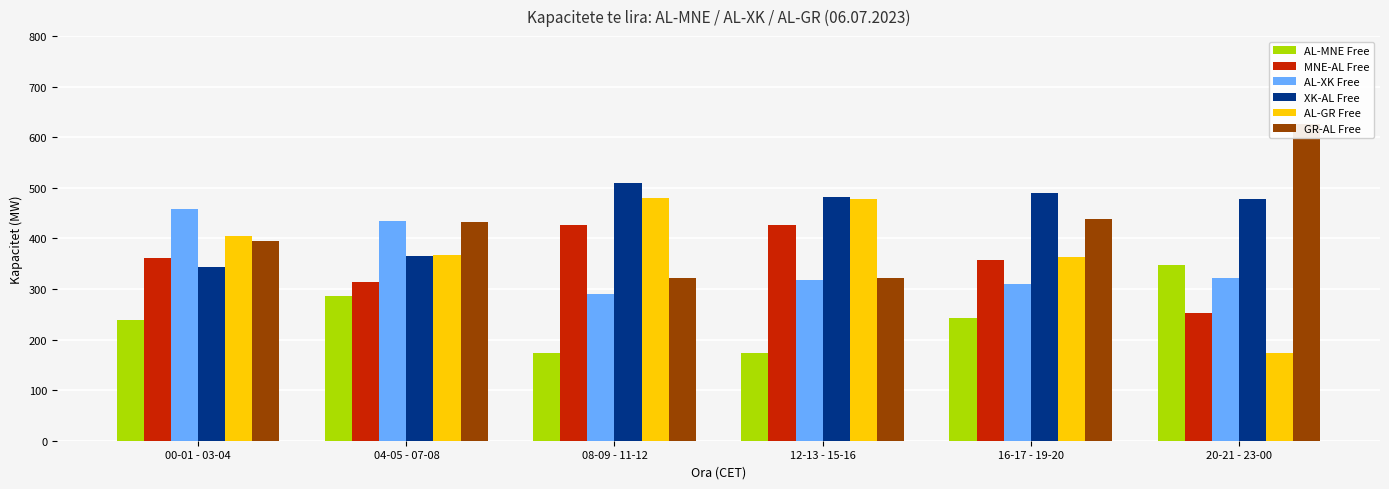

How many bars are there in total?

36